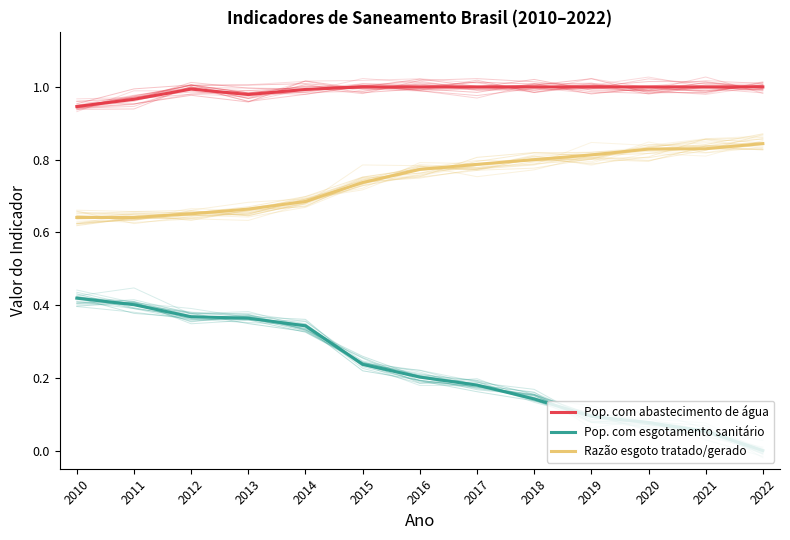

True or false: Pop. com esgotamento sanitário and Pop. com abastecimento de água cross at least once.

False